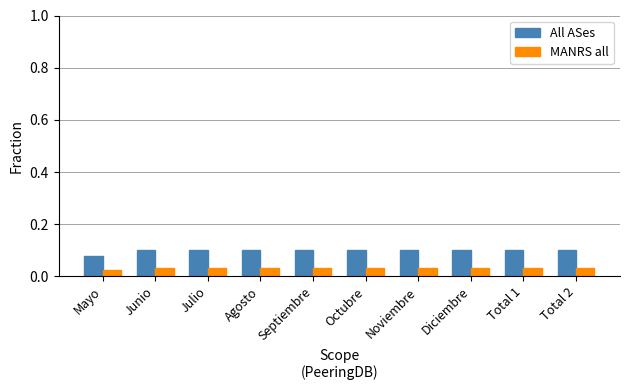

Rank the series by their average value, from highest to lowest.

All ASes, MANRS all